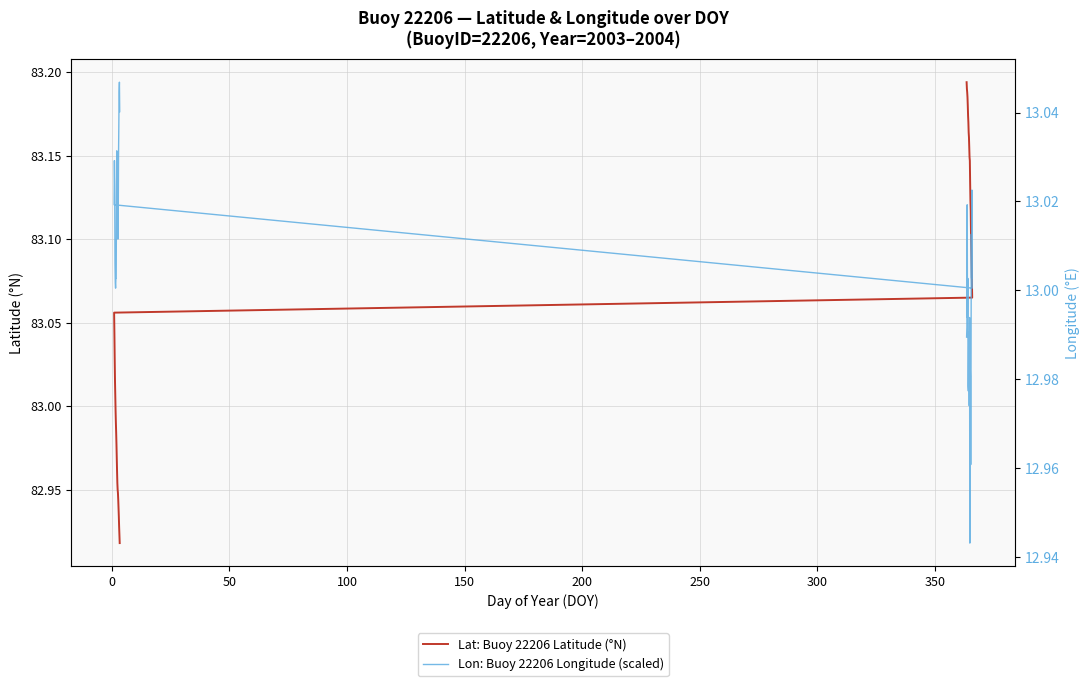

What are all the series names shown in the legend?

Lat: Buoy 22206 Latitude (°N), Lon: Buoy 22206 Longitude (scaled)